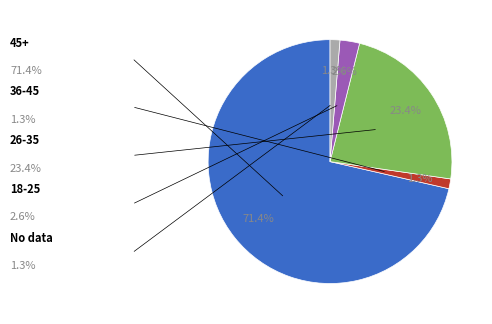

Does any single category account for the majority?

Yes